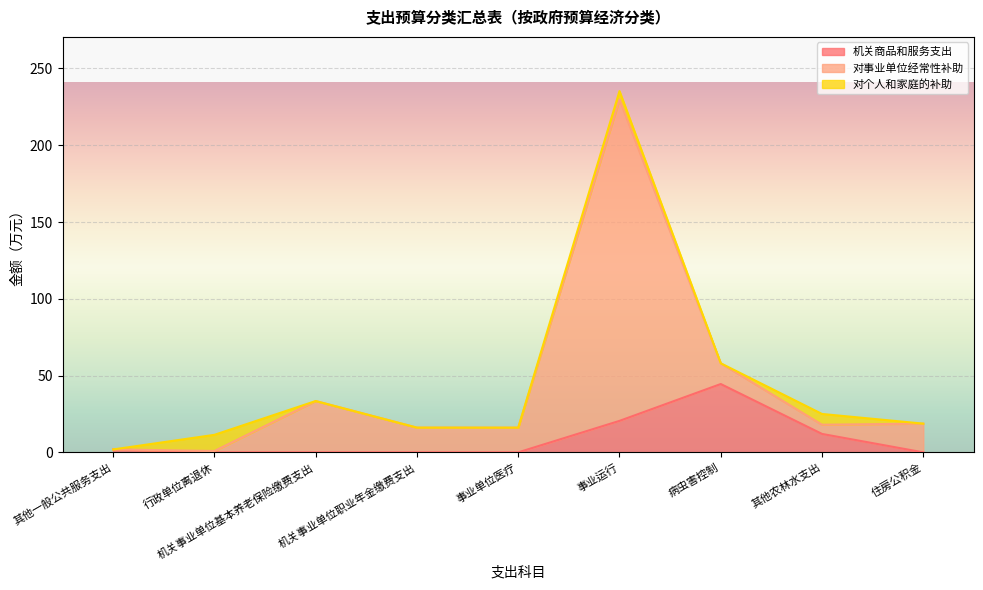

Between which two adjacent categories do 机关商品和服务支出 and 对个人和家庭的补助 first intersect?

其他一般公共服务支出 and 行政单位离退休